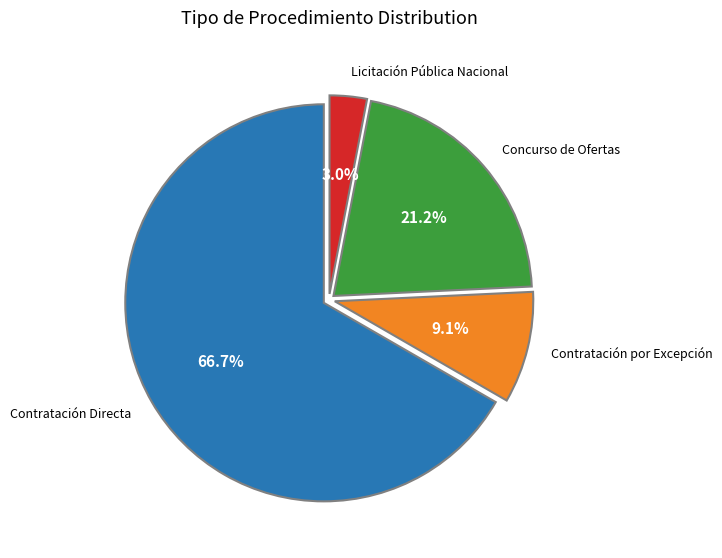

Is there any slice that represents more than half of the pie?

Yes